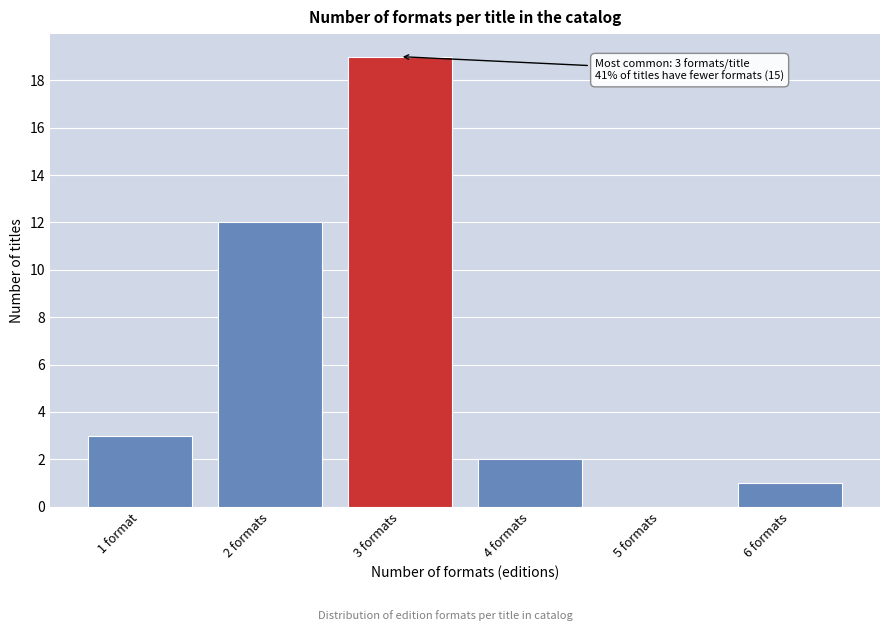

Reading left to right, what are all the values shown in this chart?

1 format=3	2 formats=12	3 formats=19	4 formats=2	5 formats=0	6 formats=1